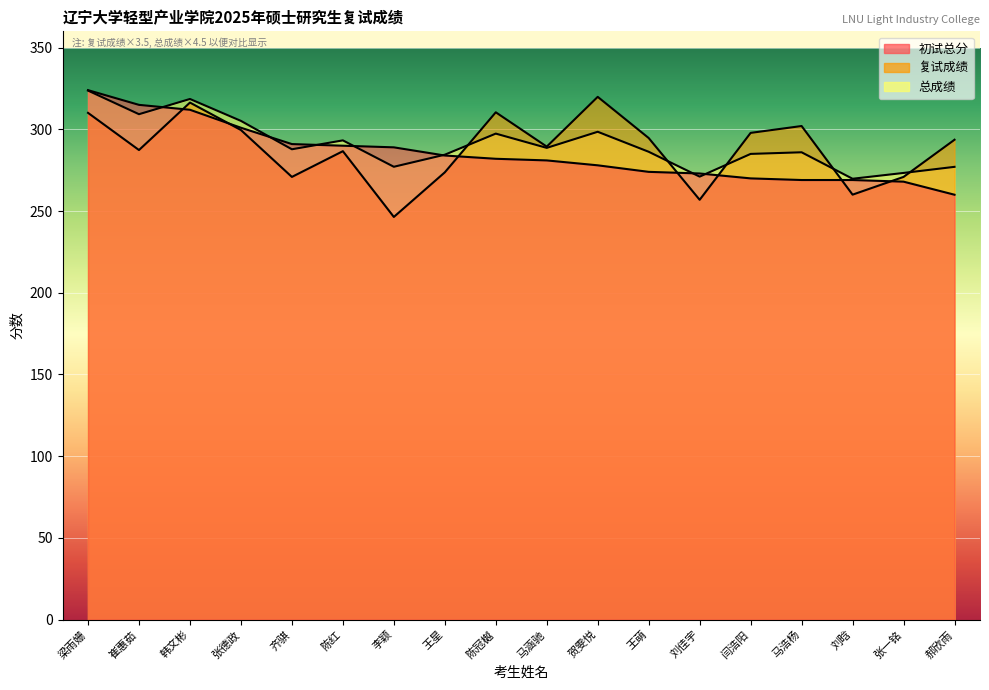

After their last crossing, which series has the higher values: 总成绩 or 复试成绩?

复试成绩